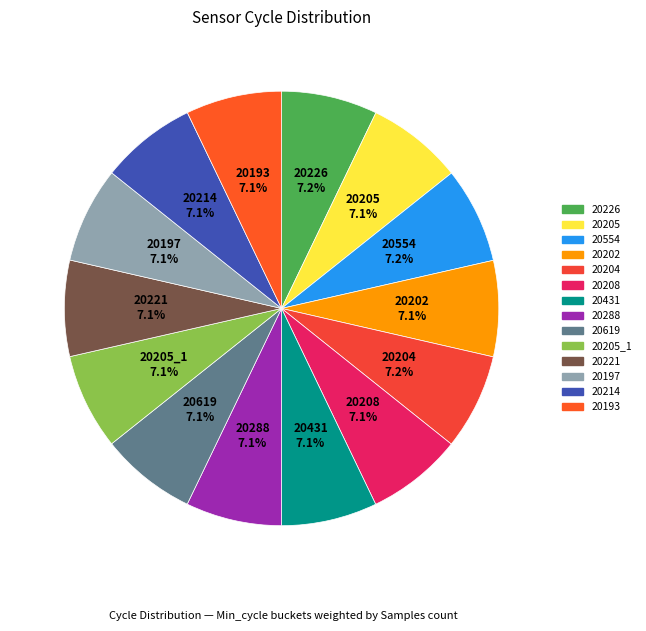

How many segments does this pie chart have?

14